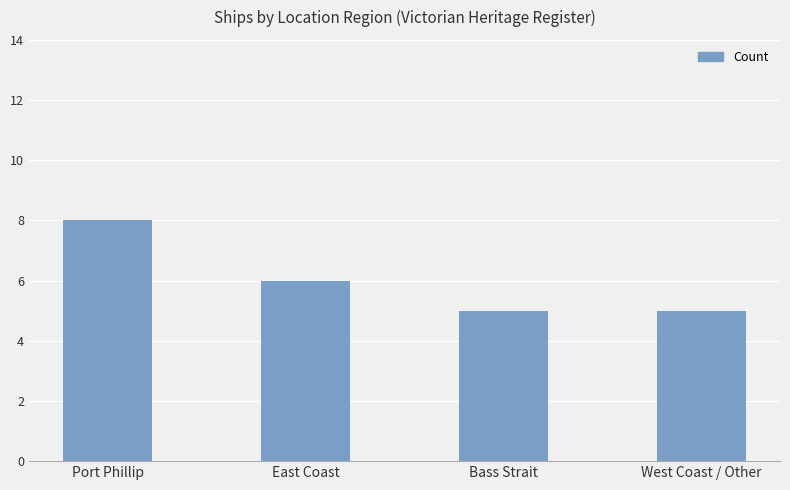

Which label corresponds to the largest value in the chart?

Port Phillip